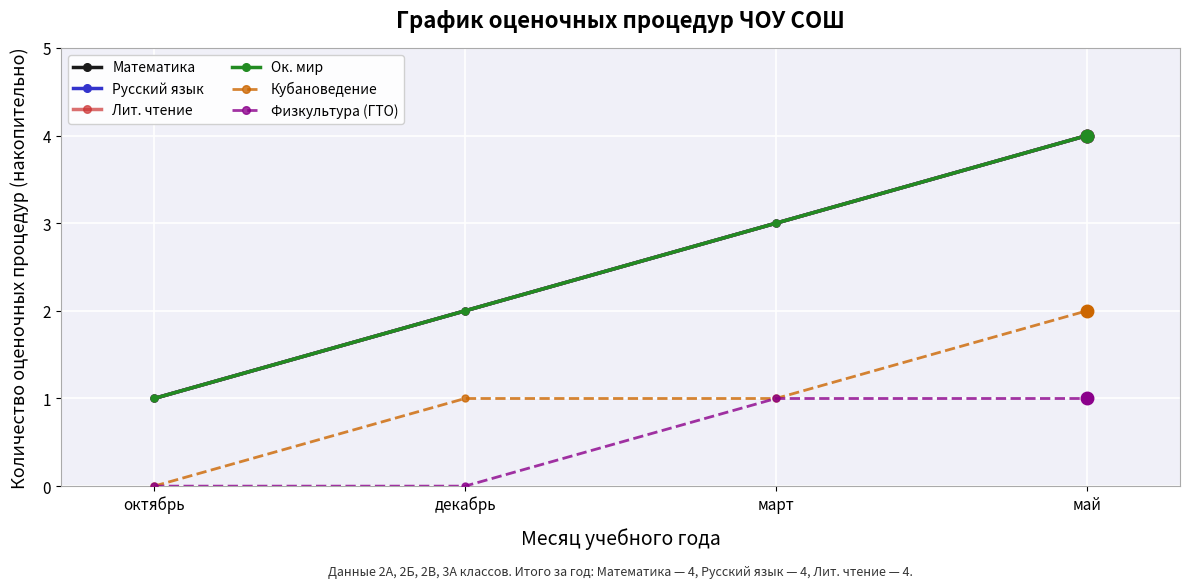

Does the chart have visible grid lines?

Yes